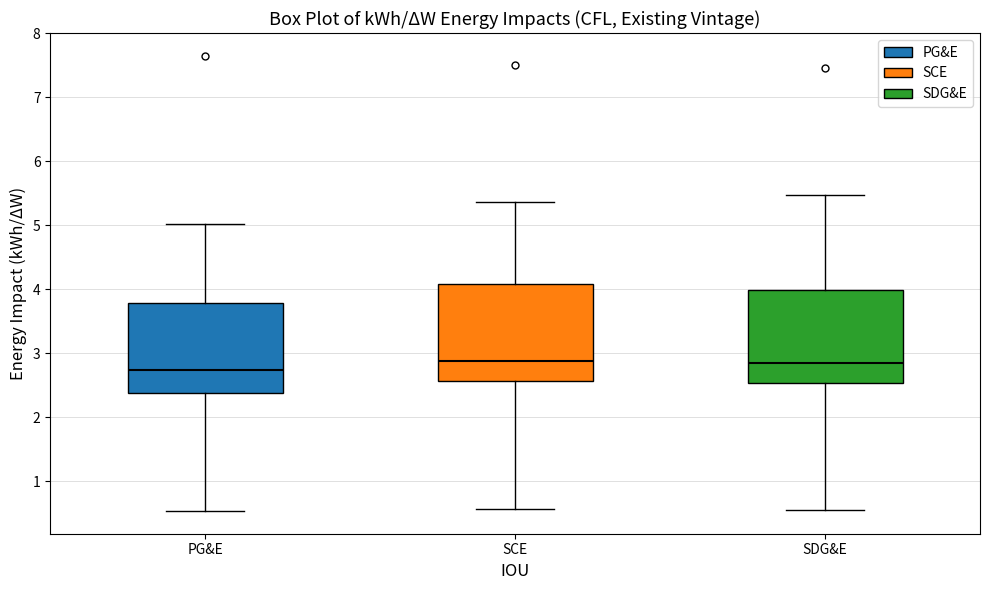

Where does the lower whisker of the box for SDG&E end on the y-axis? The values are not printed on the chart, so give them approximately, as read against the axis.

0.6